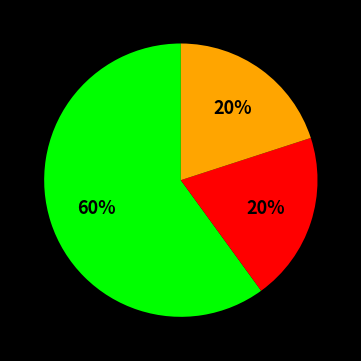

Is there a majority slice in this chart?

Yes